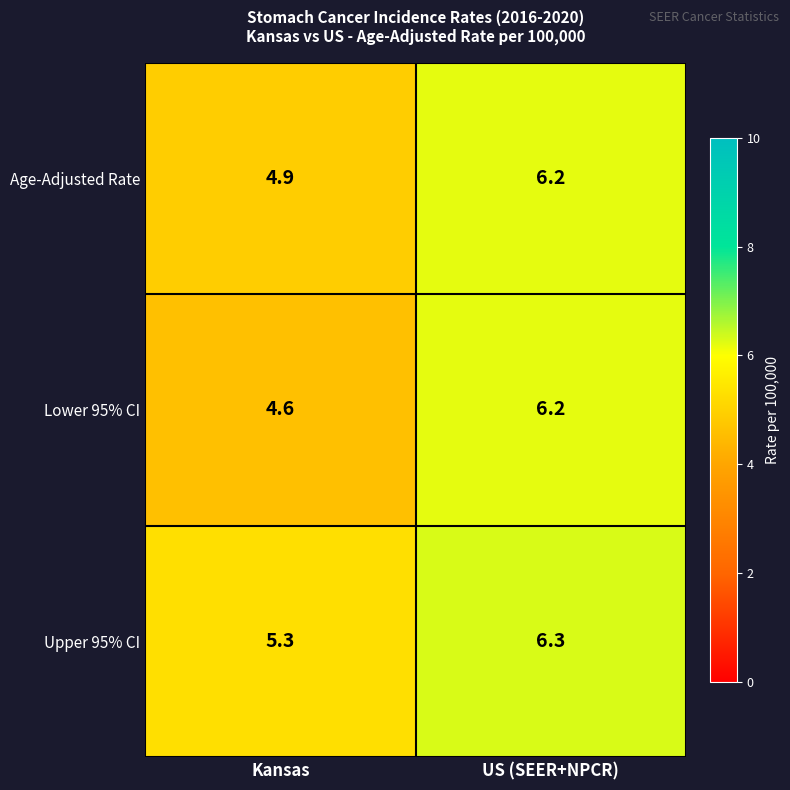

How many distinct data groups are displayed?

3